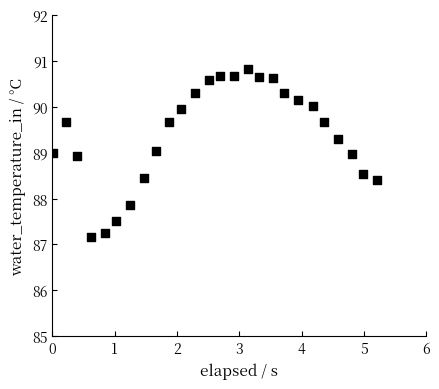

What is the range of X values (max minus min)?

5.2